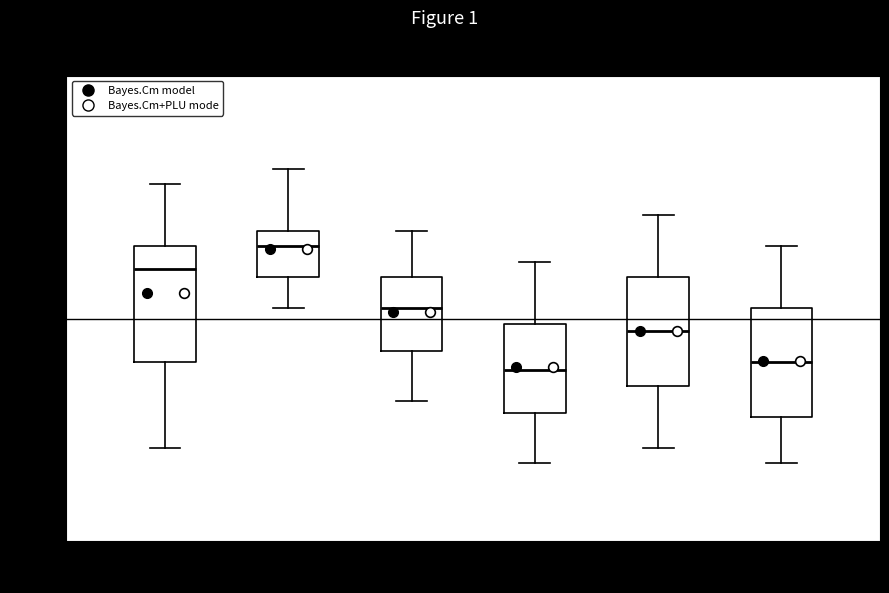

Reading left to right, transcribe this box plot: for each box, give where its median line is, the range the box spans, and where its two whiskers end, as read against the y-axis. The values are not printed on the chart, so give them approximately, as read against the axis.

00:00-03:59: median 97.25, box 96.65 to 97.40, whiskers 96.10 to 97.80
04:00-07:59: median 97.40, box 97.20 to 97.50, whiskers 97.00 to 97.90
08:00-11:59: median 97.00, box 96.75 to 97.20, whiskers 96.40 to 97.50
12:00-15:59: median 96.60, box 96.35 to 96.90, whiskers 96.00 to 97.30
16:00-19:59: median 96.85, box 96.50 to 97.20, whiskers 96.10 to 97.60
20:00-23:59: median 96.65, box 96.30 to 97.00, whiskers 96.00 to 97.40